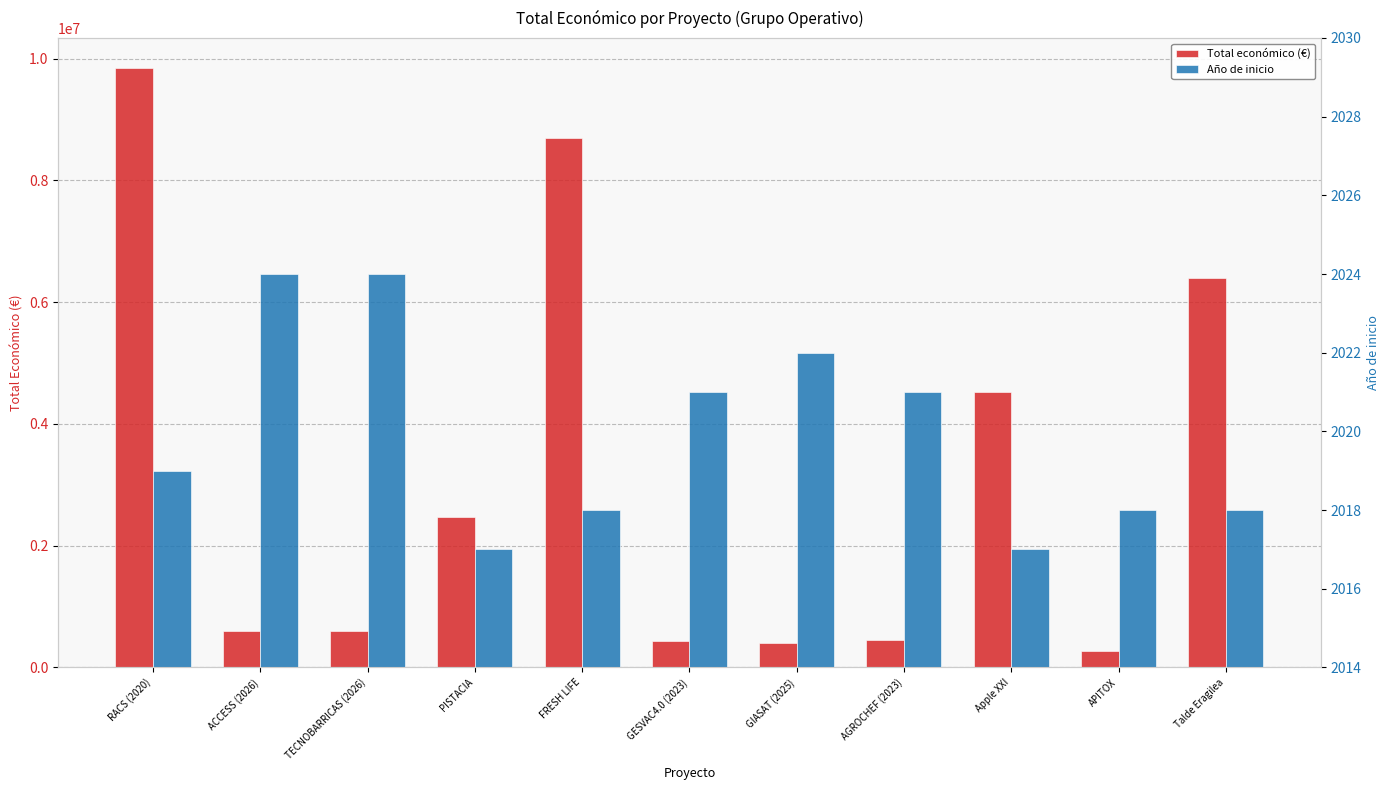

Count the number of categories in the chart.

11